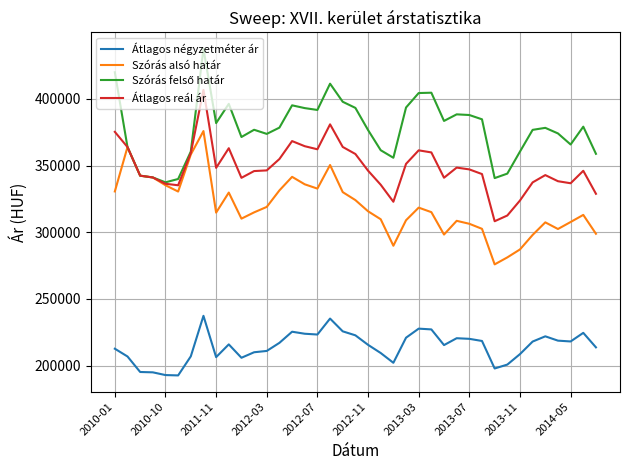

What is the greatest value displayed?

437646